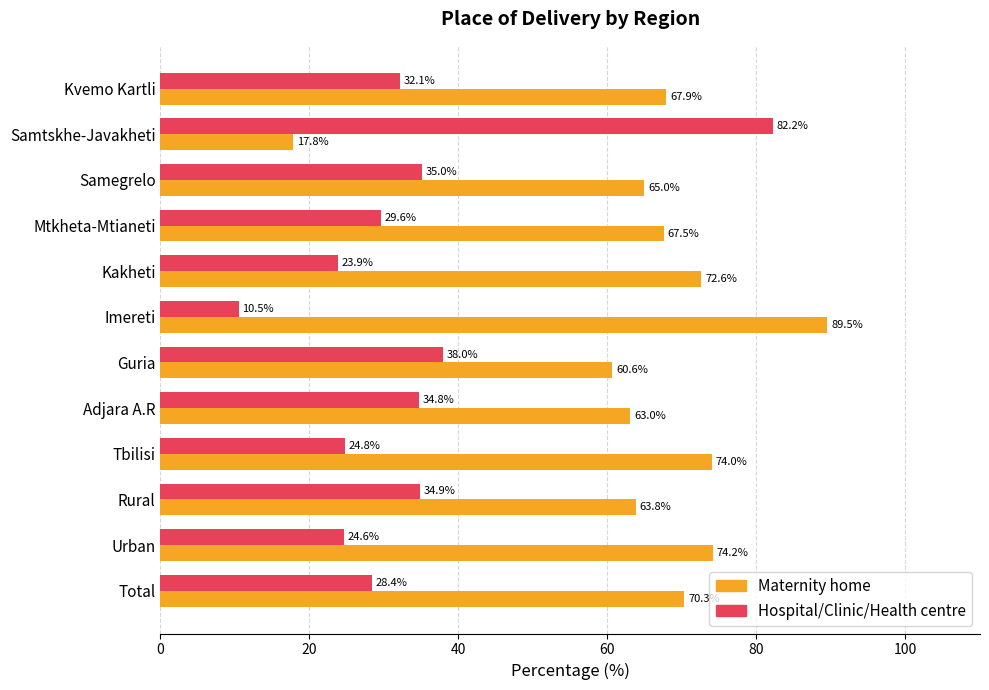

What is the difference between the highest and lowest values at Imereti?

79.0